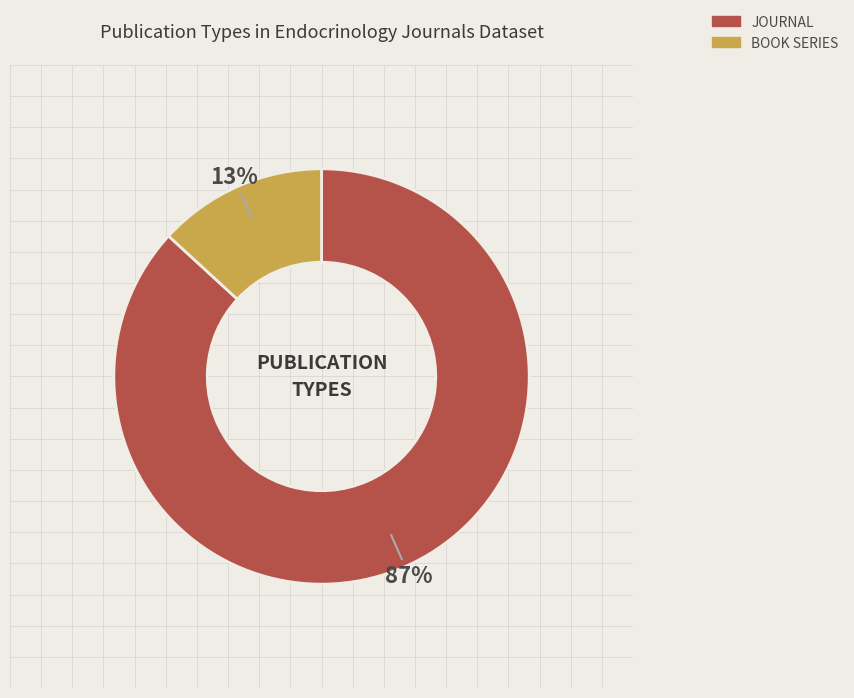

To the nearest percent, what is the average slice percentage?

50%